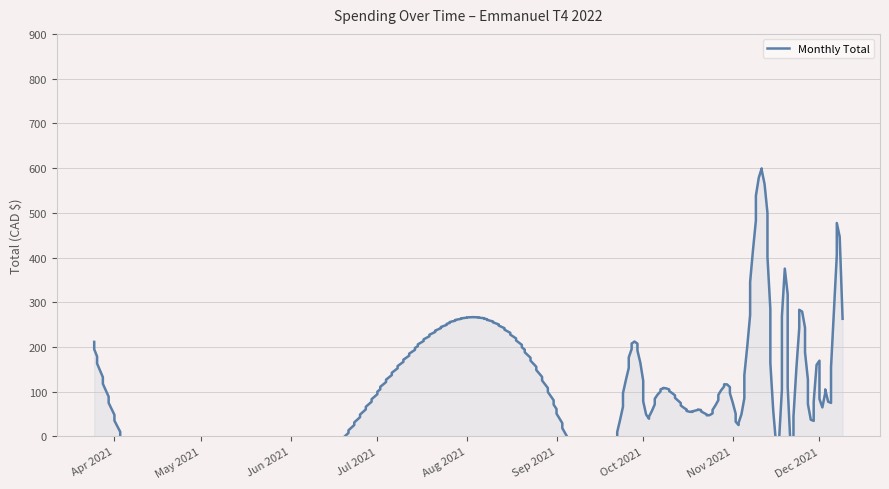

The value at 2021-12-06 is 109.9. True or false?

False